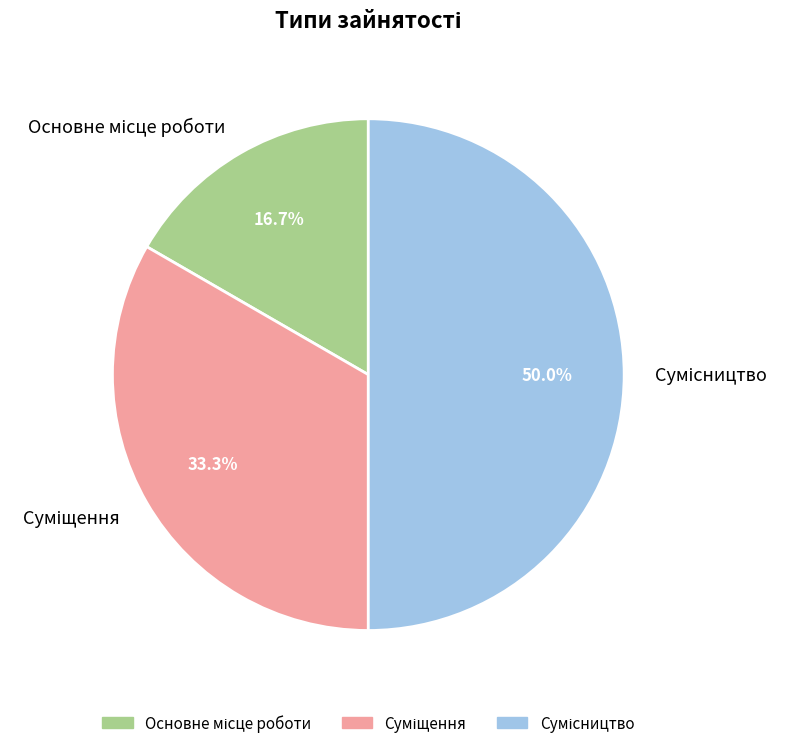

True or false: Основне місце роботи accounts for 7% of the total.

False